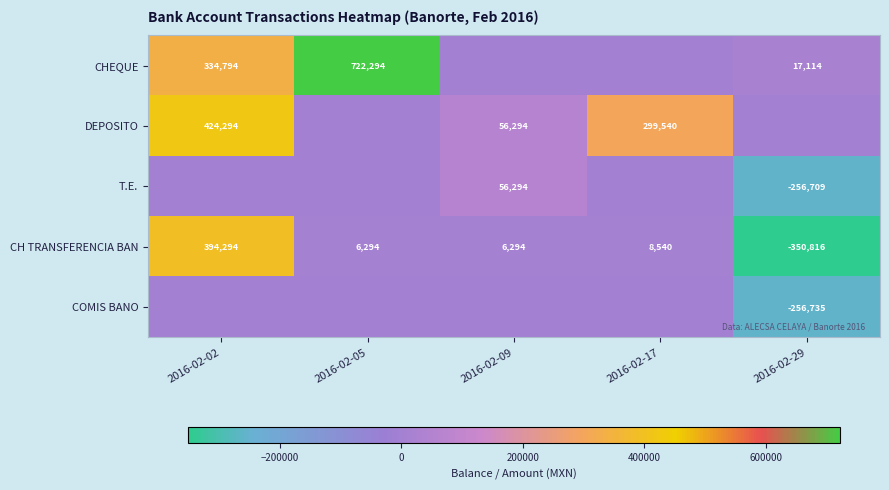

What is the difference between the second highest and second lowest values in the CH TRANSFERENCIA BAN series?

2246